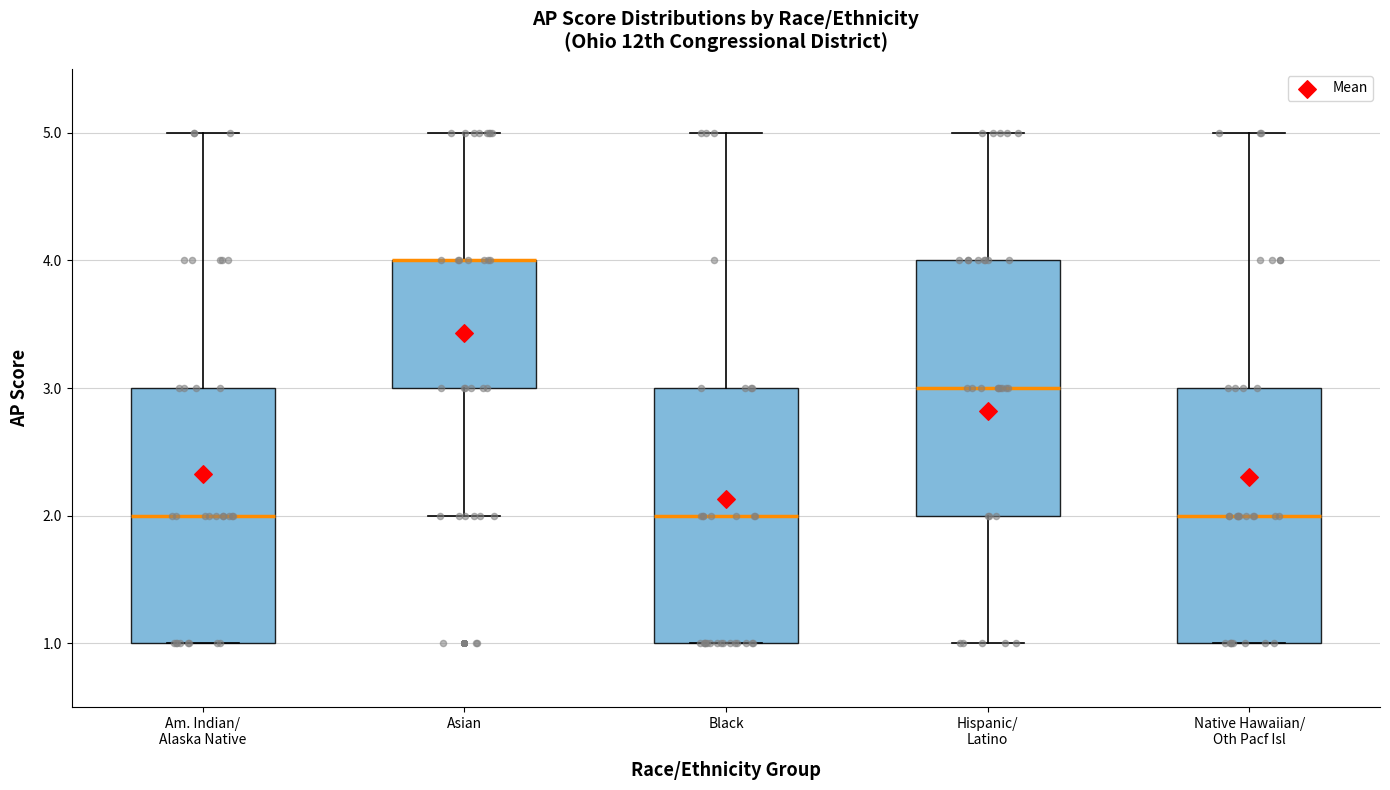

Reading left to right, read every box against the y-axis: the position of its median line, the range the box covers, and the ends of its whiskers. The values are not printed on the chart, so give them approximately, as read against the axis.

Am. Indian/ Alaska Native: median 2, box 1 to 3, whiskers 1 to 5
Asian: median 4 (drawn on the box's upper edge), box 3 to 4, whiskers 2 to 5
Black: median 2, box 1 to 3, whiskers 1 to 5
Hispanic/ Latino: median 3, box 2 to 4, whiskers 1 to 5
Native Hawaiian/ Oth Pacf Isl: median 2, box 1 to 3, whiskers 1 to 5